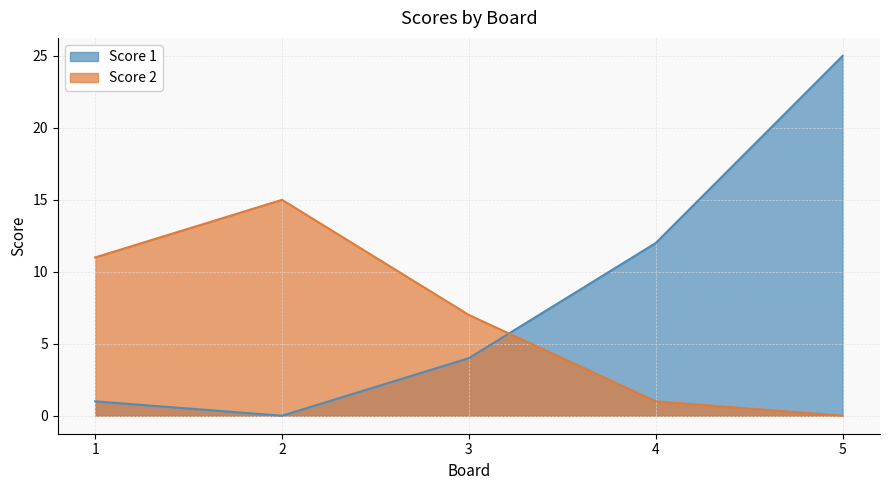

How many times do Score 1 and Score 2 cross each other?

1